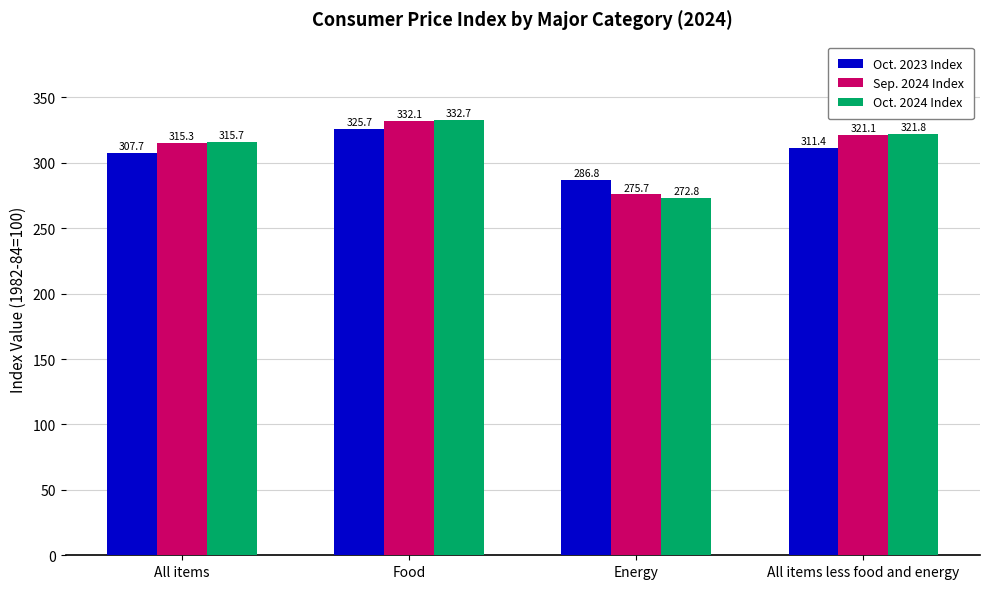

The value of Sep. 2024 Index at Energy is 275.7. True or false?

True